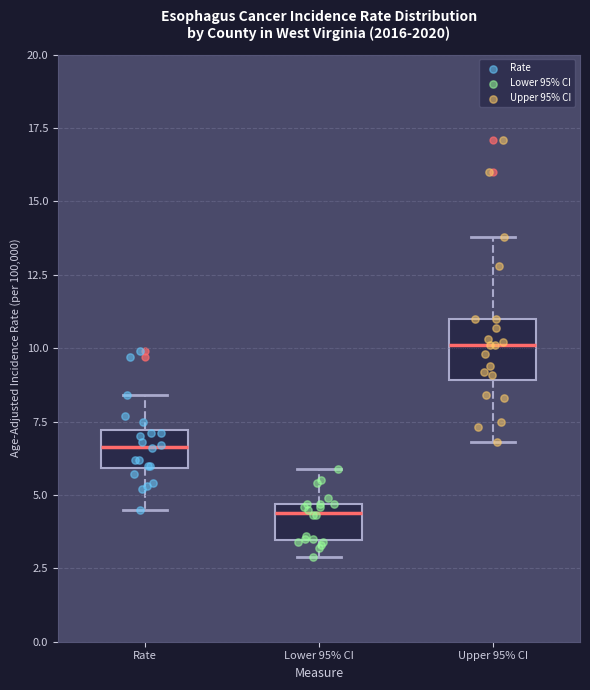

Comparing the boxes themselves (not the whiskers), which one is the tallest?

Upper 95% CI